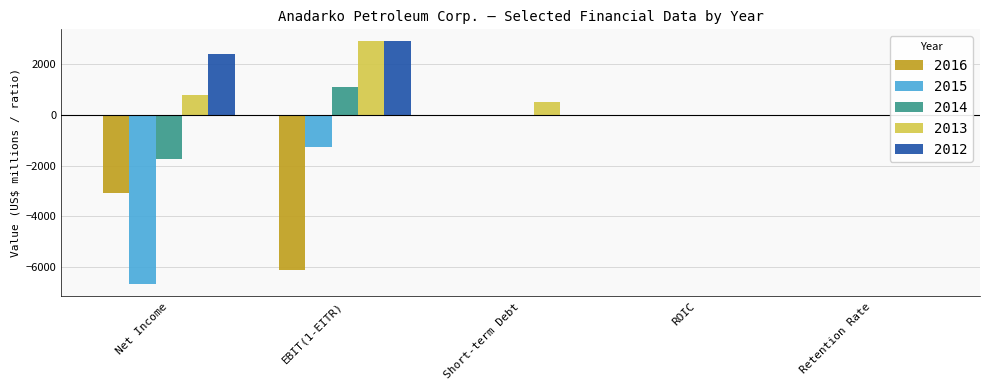

The value of 2016 at Short-term Debt is 0.0. True or false?

True